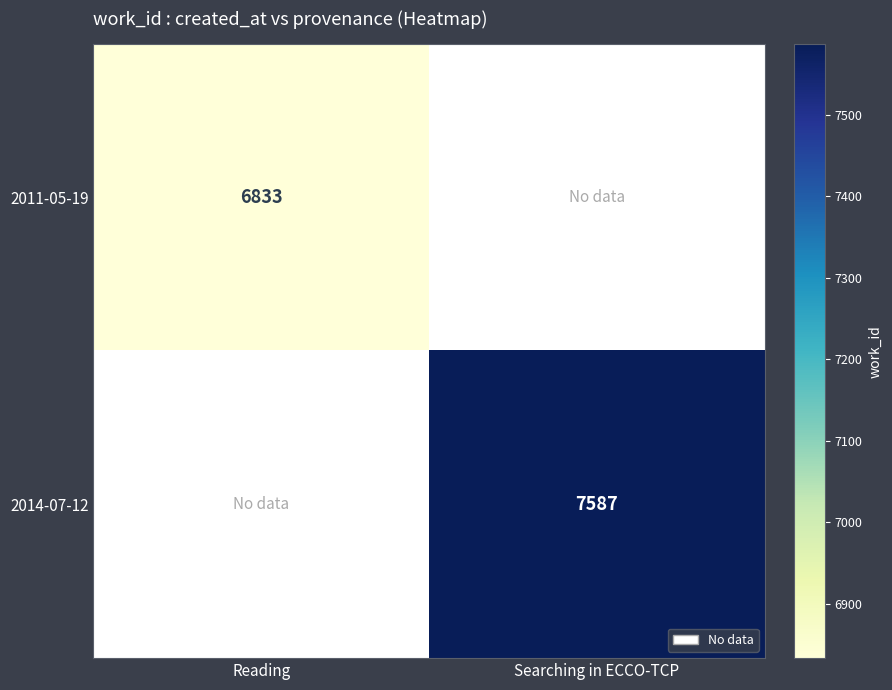

At how many categories does at least one series exceed 6993?

1